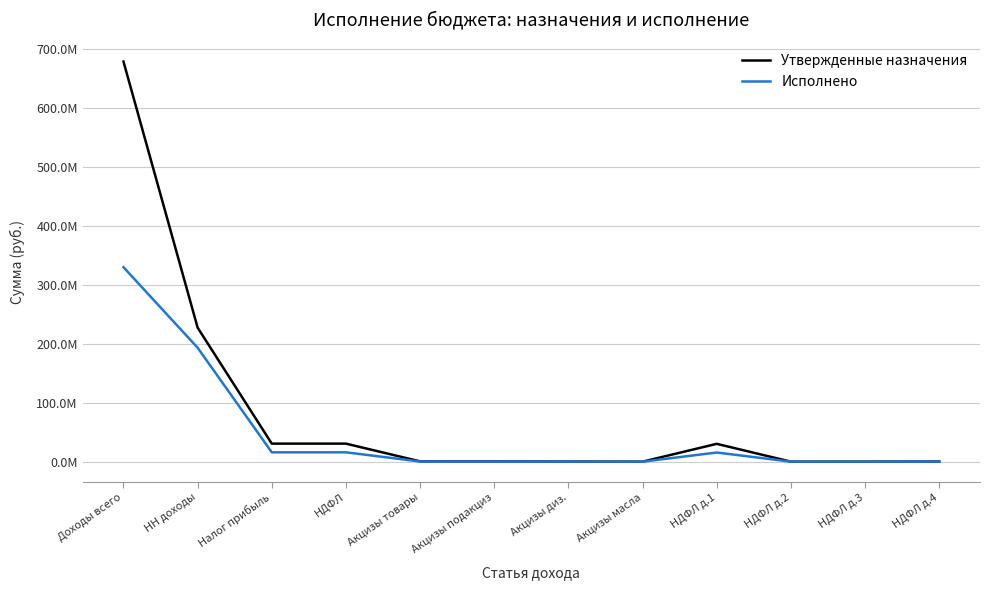

Is this an area chart (filled region under the line)?

No